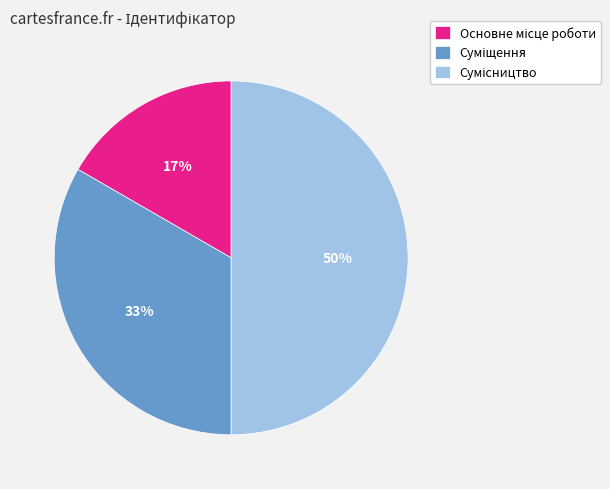

To the nearest percent, what is the difference between the largest and smallest slice percentages?

33%